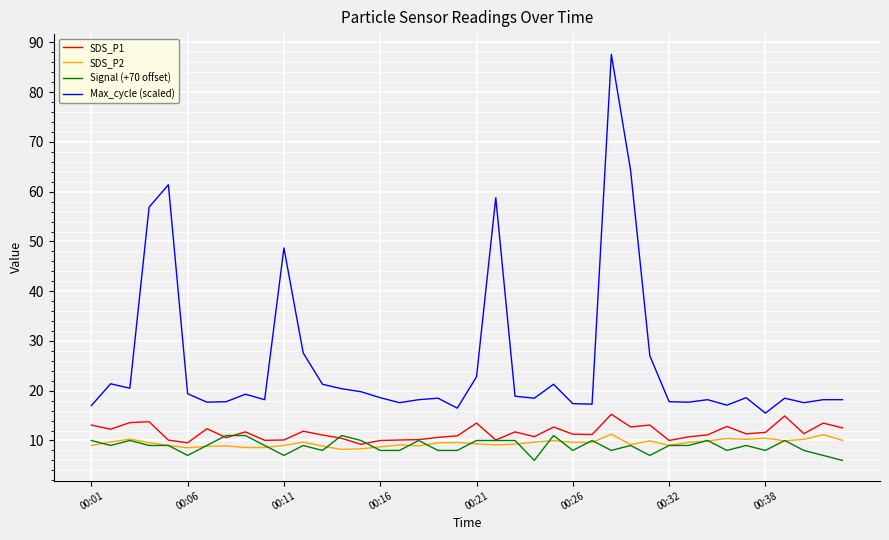

True or false: SDS_P2 and Max_cycle (scaled) cross at least once.

False